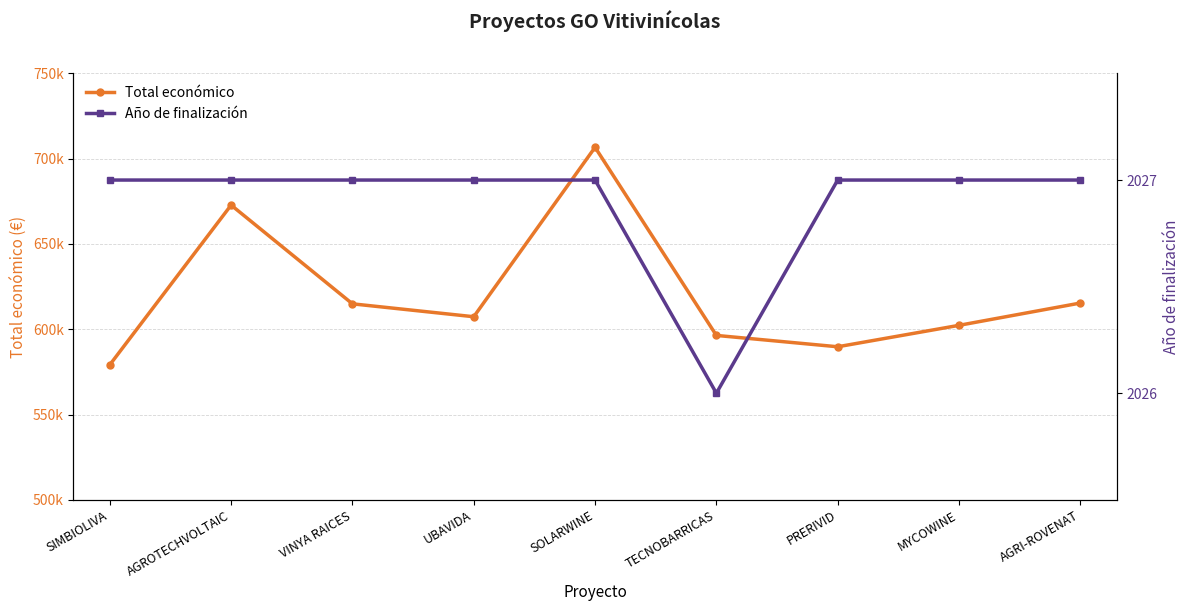

Which series has the largest total across all categories?

Total económico